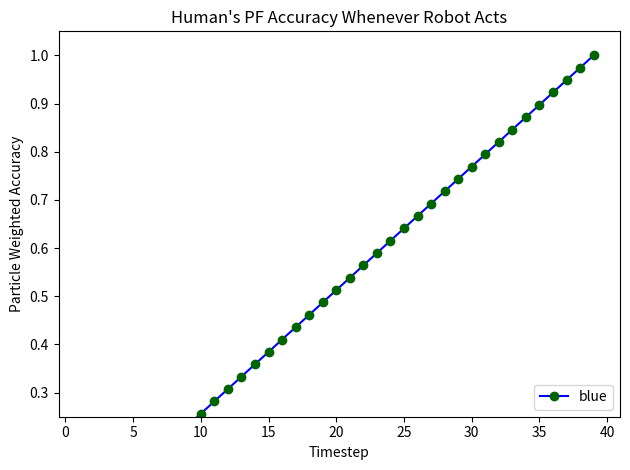

True or false: there are more than 2 points higher than both neighbors.

False